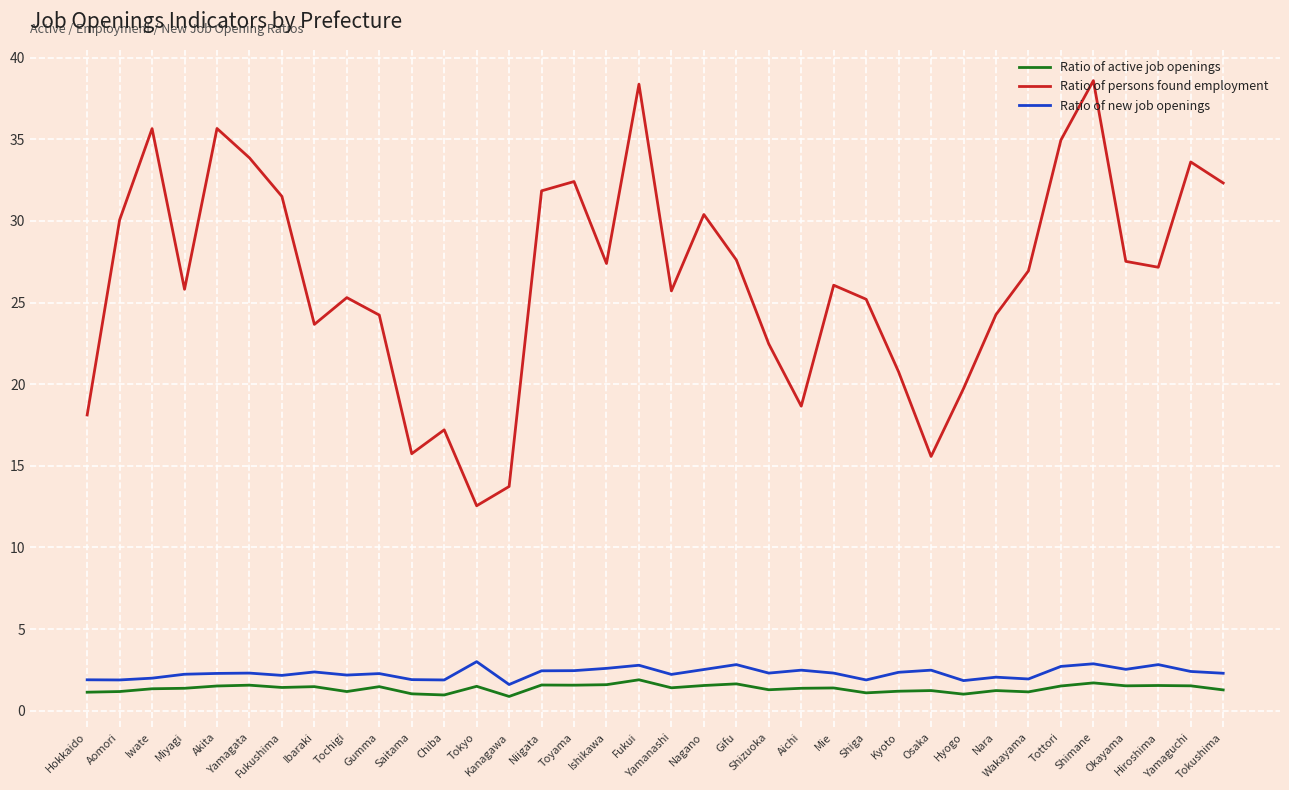

At how many categories does at least one series exceed 11?

36